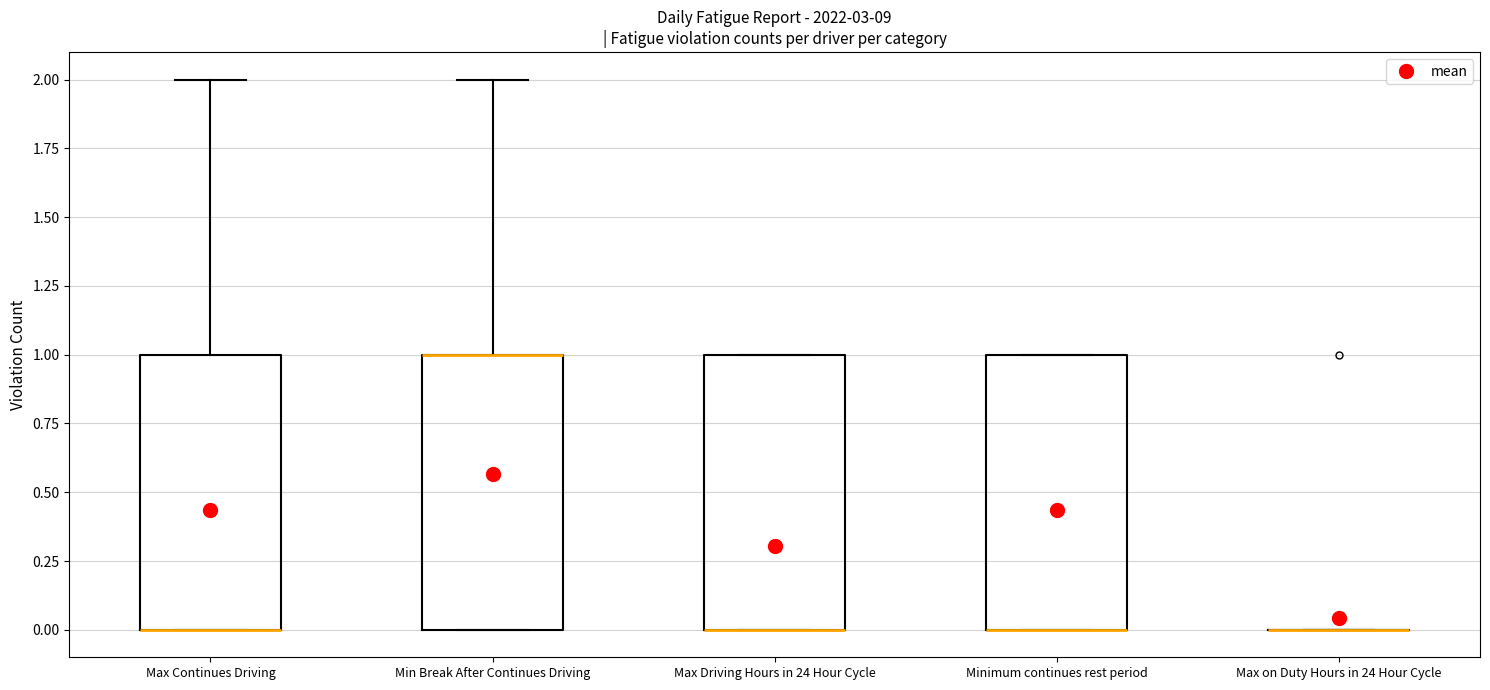

Reading left to right, transcribe this box plot: for each box, give where its median line is, the range the box spans, and where its two whiskers end, as read against the y-axis. The values are not printed on the chart, so give them approximately, as read against the axis.

Max Continues Driving: median 0 (drawn on the box's lower edge), box 0 to 1, whiskers 0 to 2
Min Break After Continues Driving: median 1 (drawn on the box's upper edge), box 0 to 1, whiskers 0 to 2
Max Driving Hours in 24 Hour Cycle: median 0 (drawn on the box's lower edge), box 0 to 1, whiskers 0 to 1
Minimum continues rest period: median 0 (drawn on the box's lower edge), box 0 to 1, whiskers 0 to 1
Max on Duty Hours in 24 Hour Cycle: box collapsed to a line at 0, whiskers 0 to 0